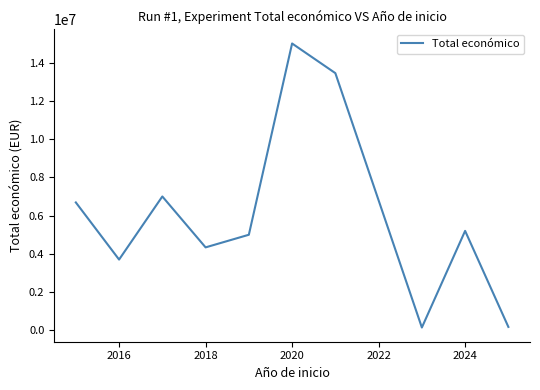

What is the maximum value shown in the chart?

14994445.0